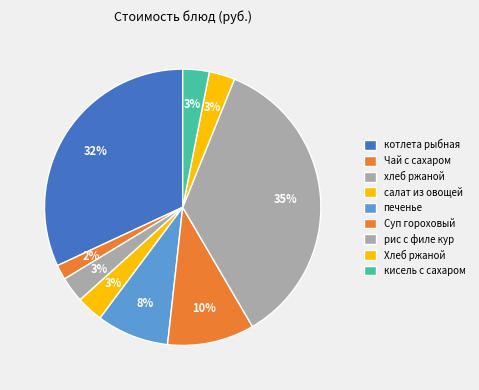

How many segments does this pie chart have?

9